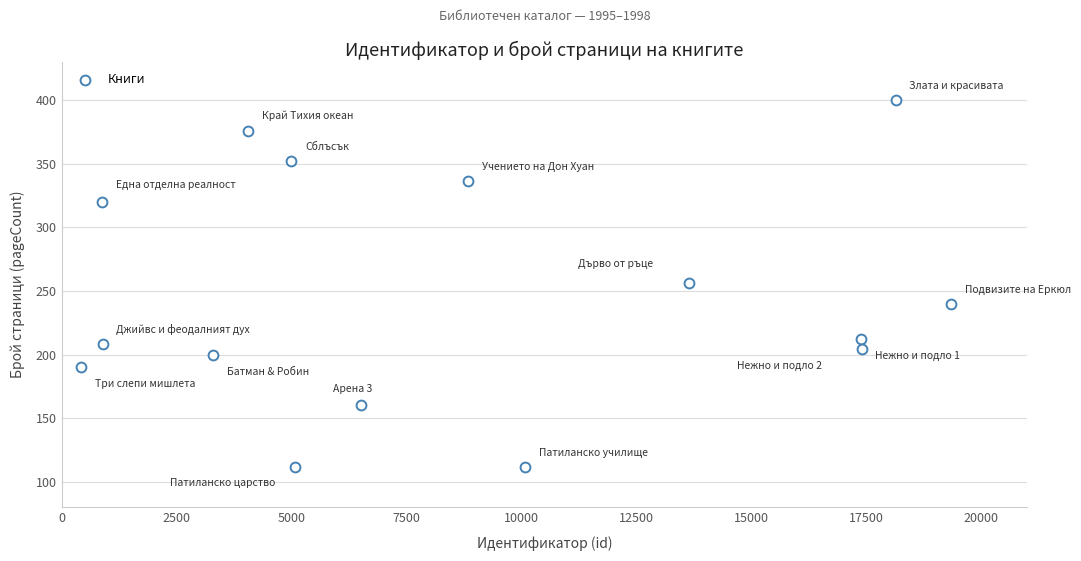

What is the range of Y values (max minus min)?

288